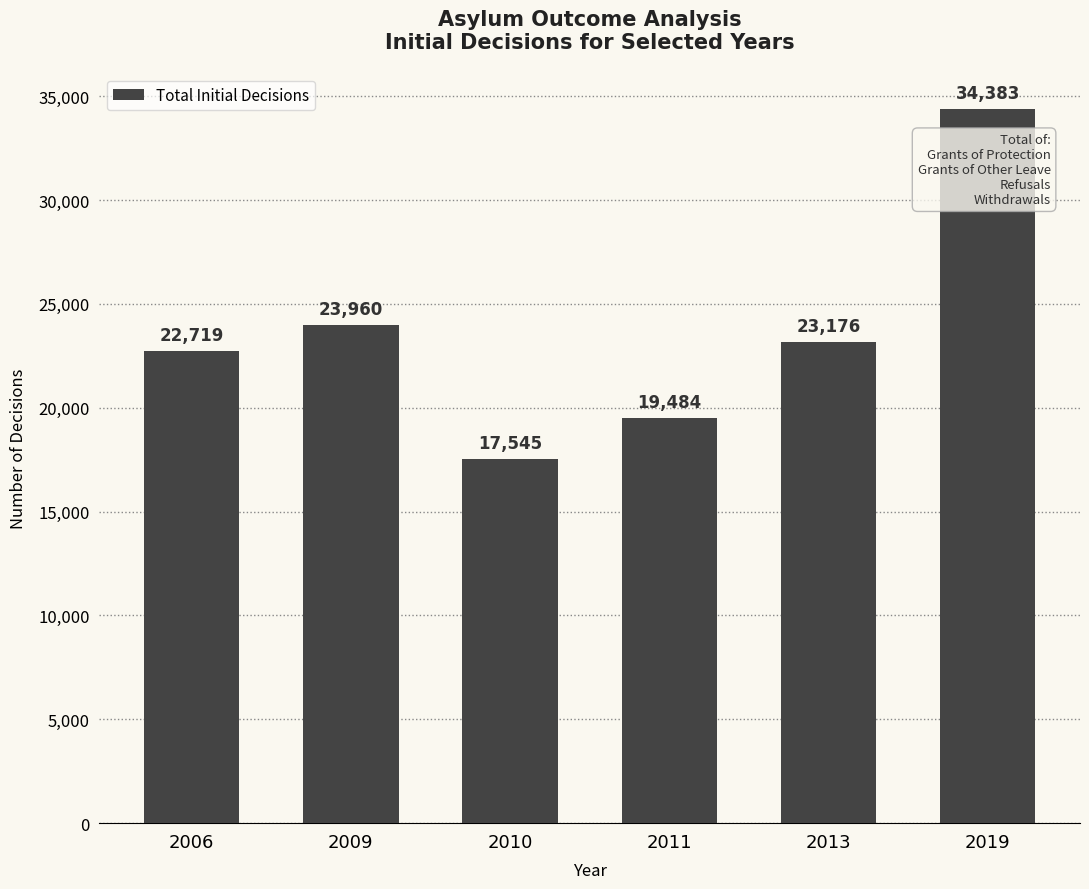

What is the smallest value displayed?

17545